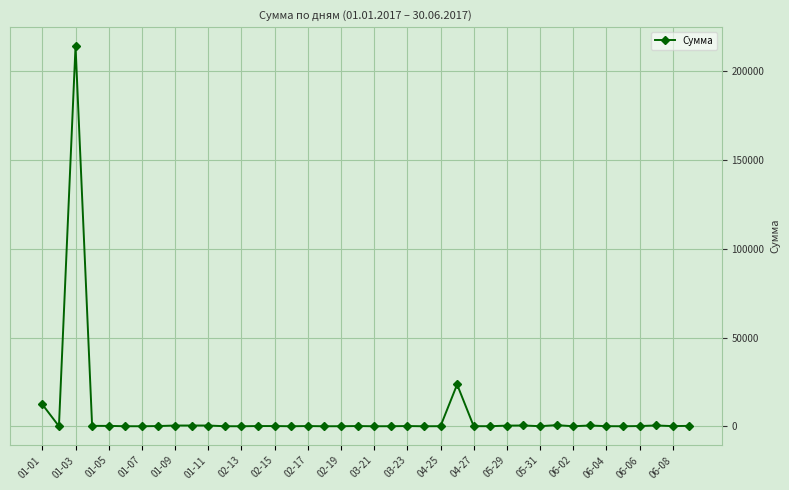

What is the maximum value shown in the chart?

214214